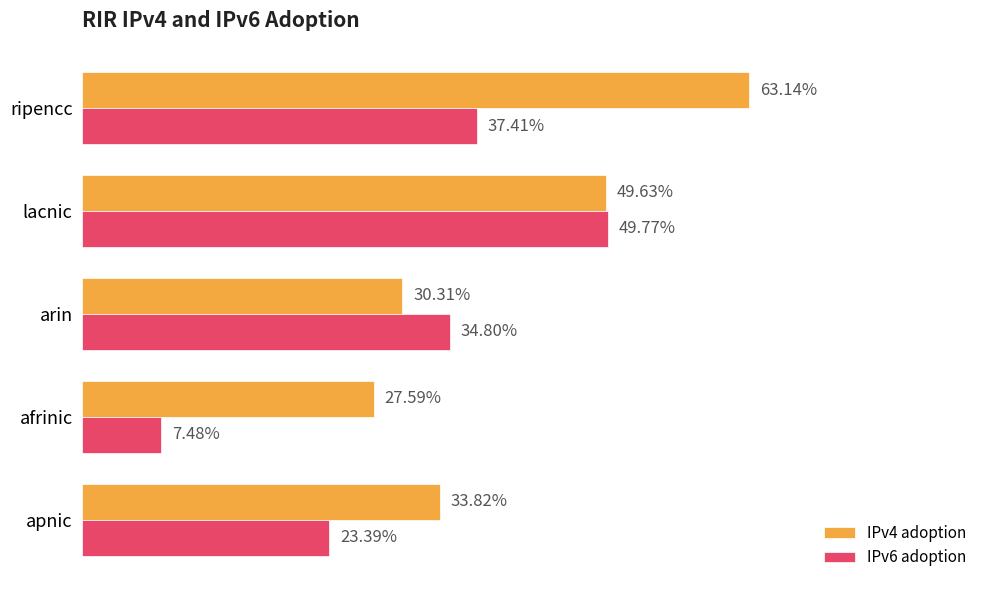

What are all the series names shown in the legend?

IPv4 adoption, IPv6 adoption